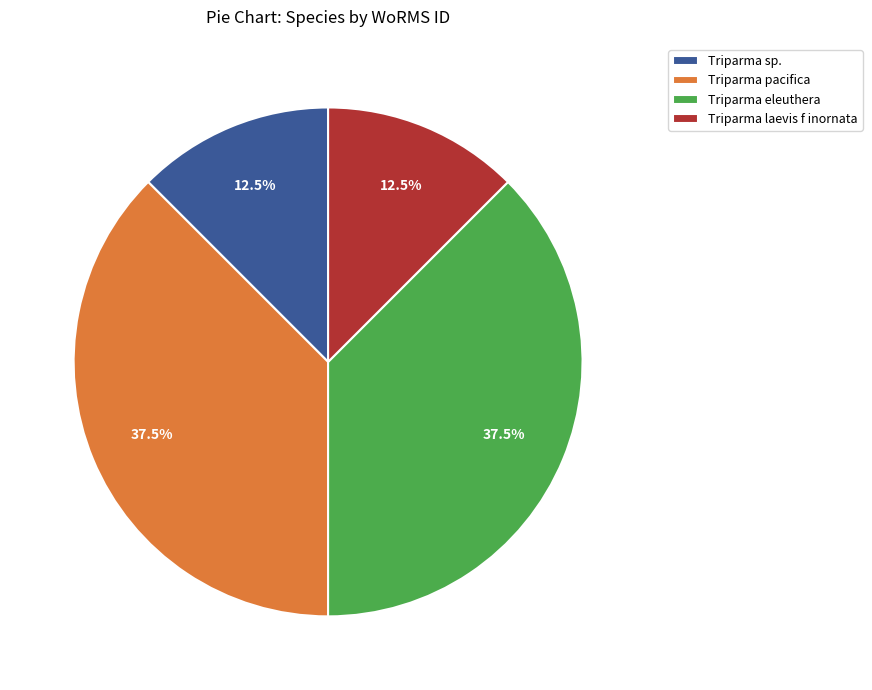

What is the ratio of the value at Triparma laevis f inornata to the value at Triparma sp.?

1.0